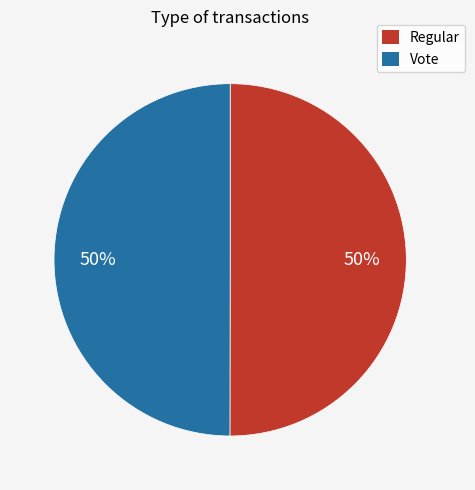

How many segments does this pie chart have?

2